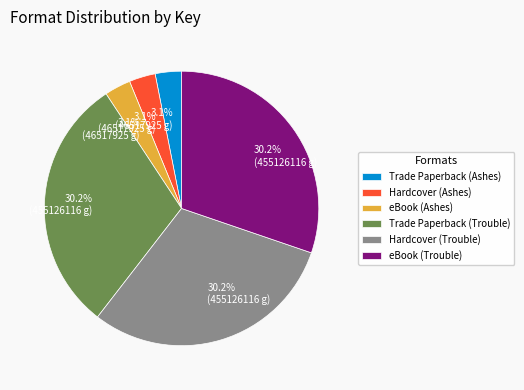

To the nearest percent, what is the combined percentage of Trade Paperback (Ashes) and eBook (Ashes)?

6%